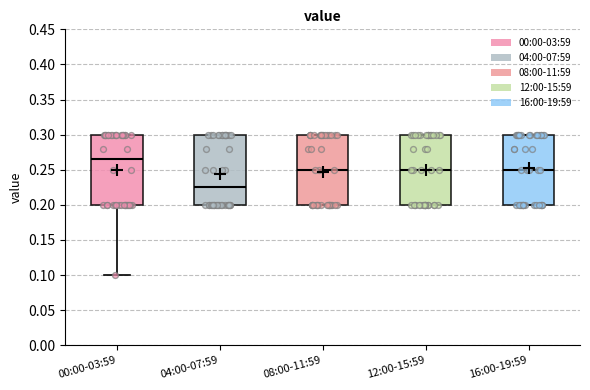

Which box's median line is the lowest?

04:00-07:59